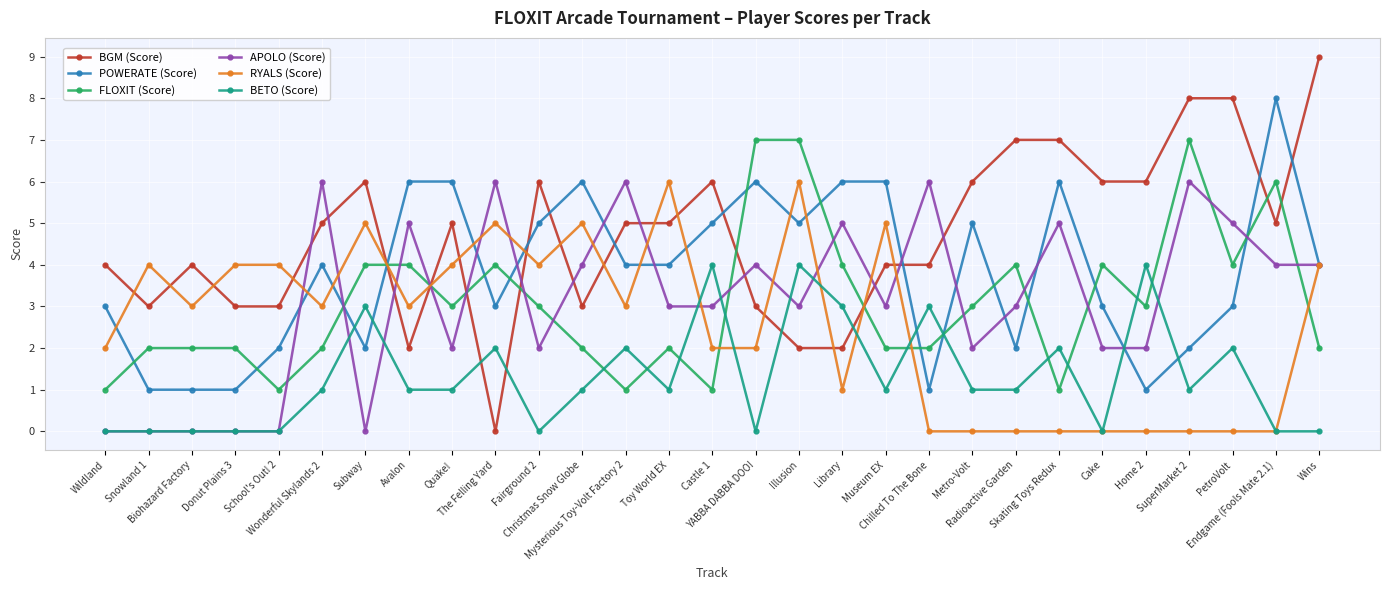

True or false: APOLO (Score) has more than 1 interior local peaks.

True